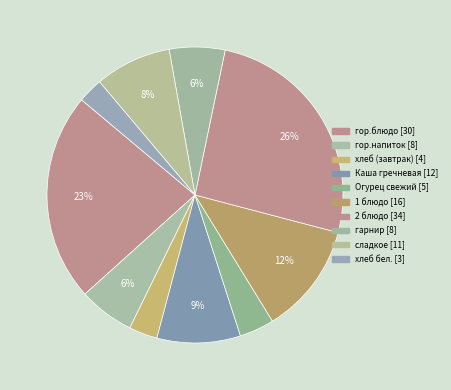

What is the smallest slice in the pie chart?

хлеб бел.